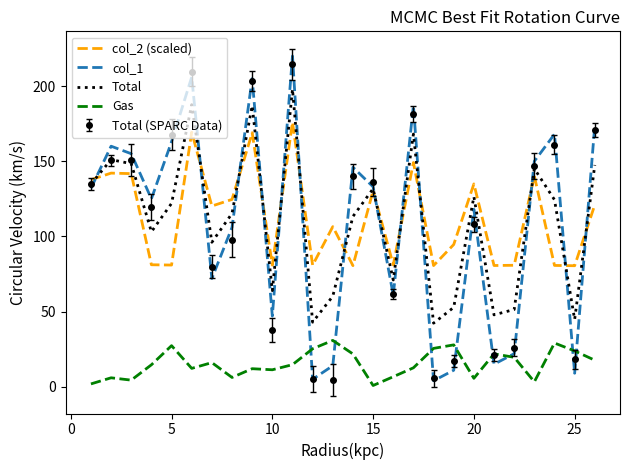

True or false: Gas and col_2 (scaled) intersect in this chart.

False